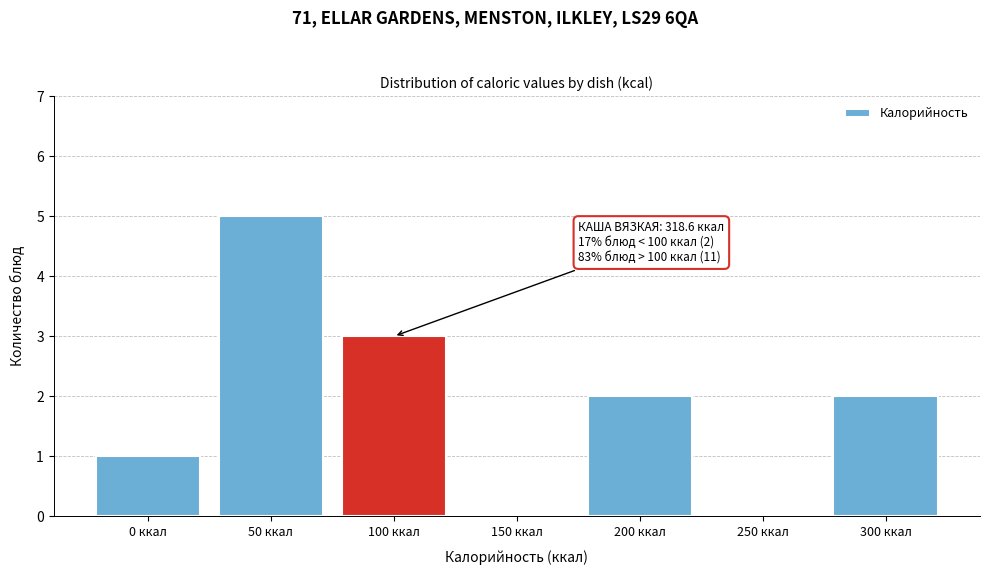

Reading right to left, transcribe all the data shown in this chart.

300 ккал=2	250 ккал=0	200 ккал=2	150 ккал=0	100 ккал=3	50 ккал=5	0 ккал=1